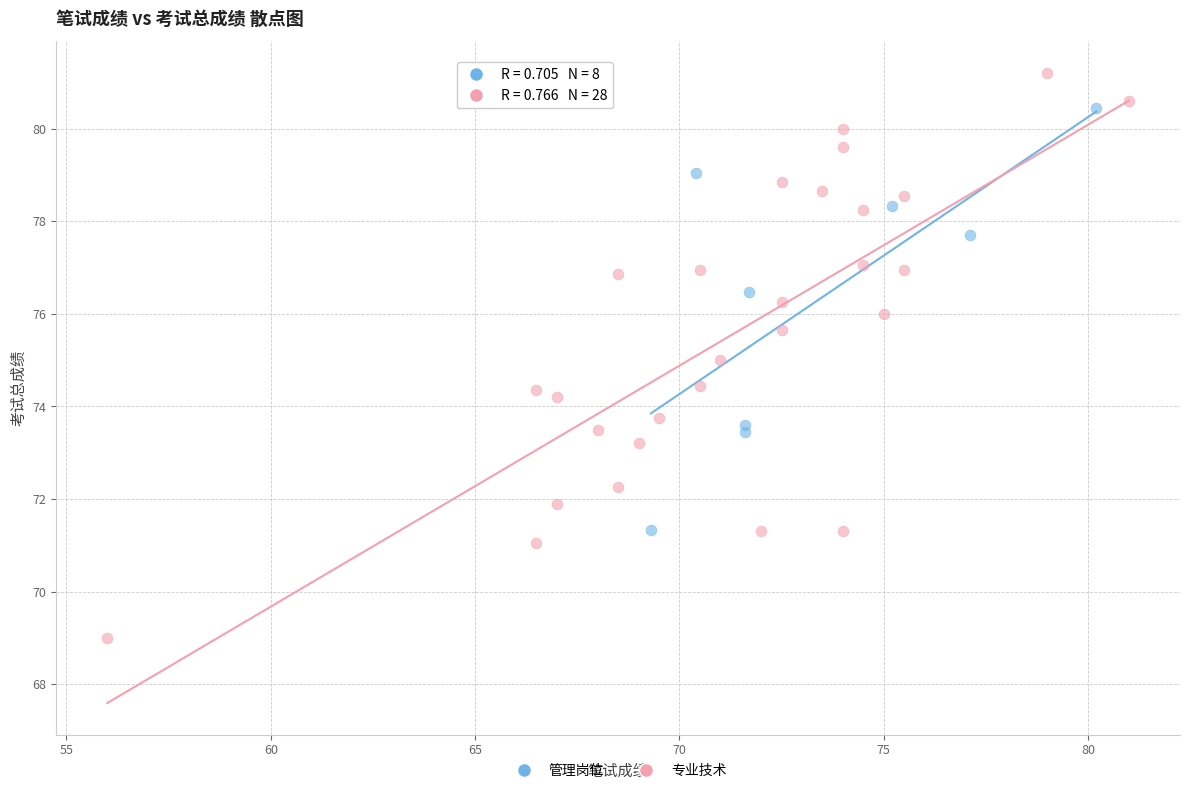

Which series has the widest spread of Y values?

专业技术